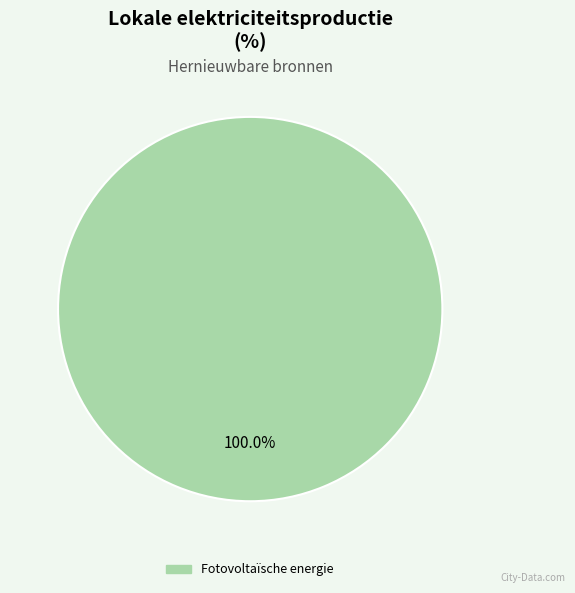

Is there any slice that represents more than half of the pie?

Yes